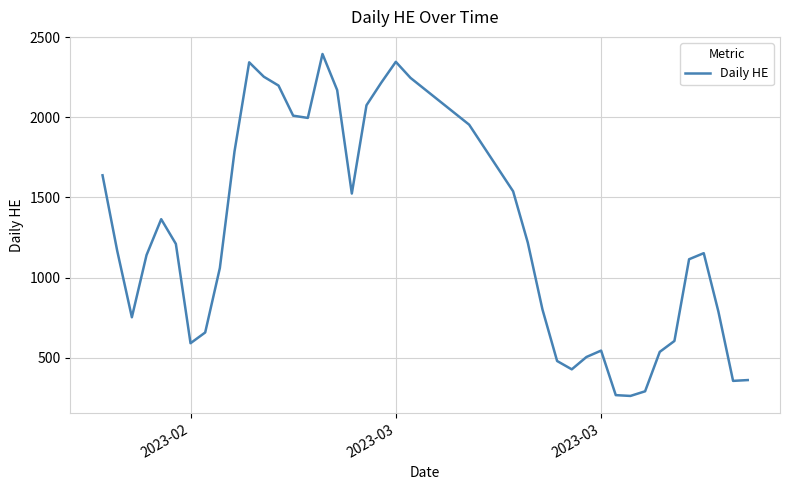

What is the smallest value displayed?

261